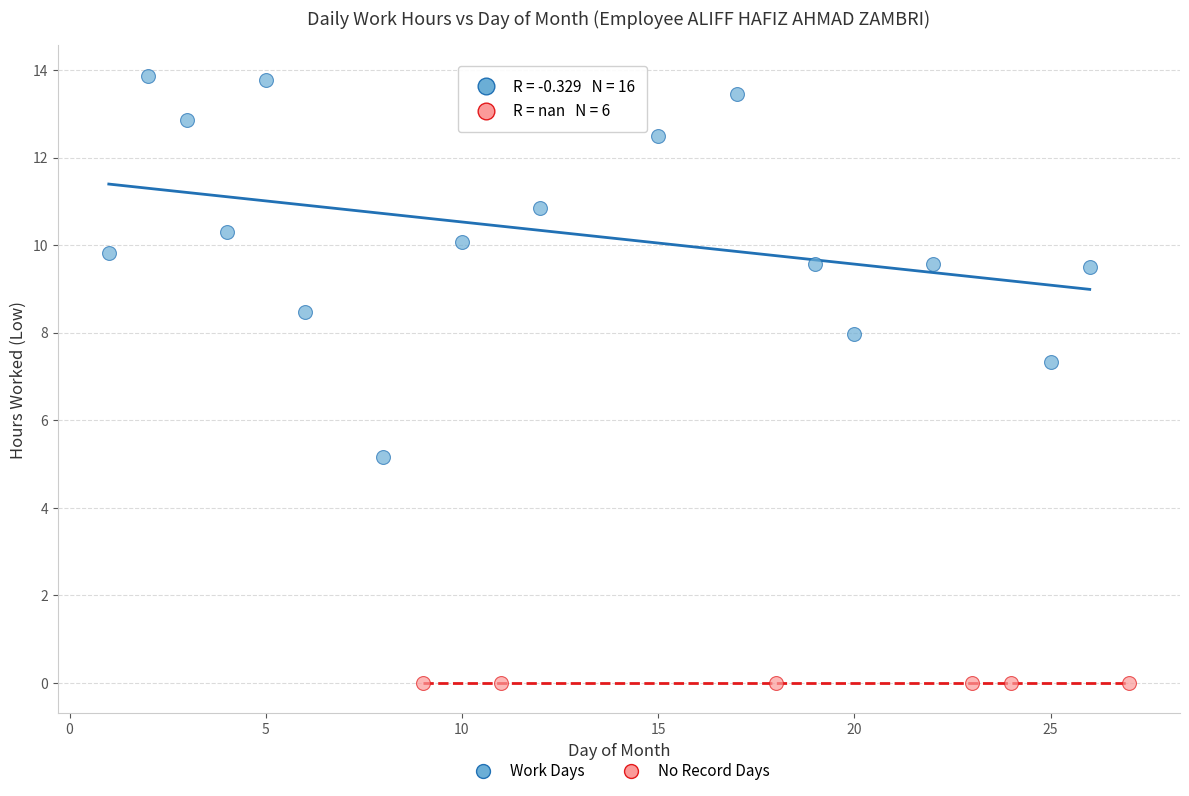

Which series reaches the minimum Y coordinate?

No Record Days